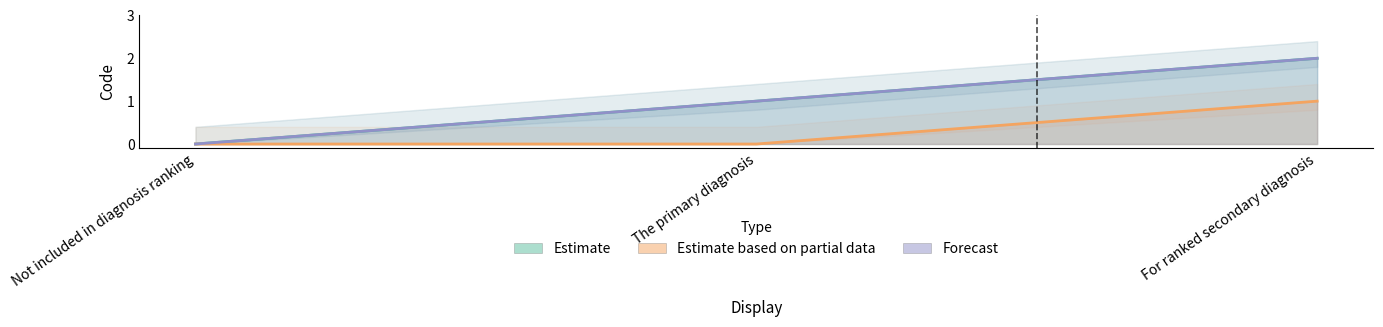

How many lines are shown in the chart?

3